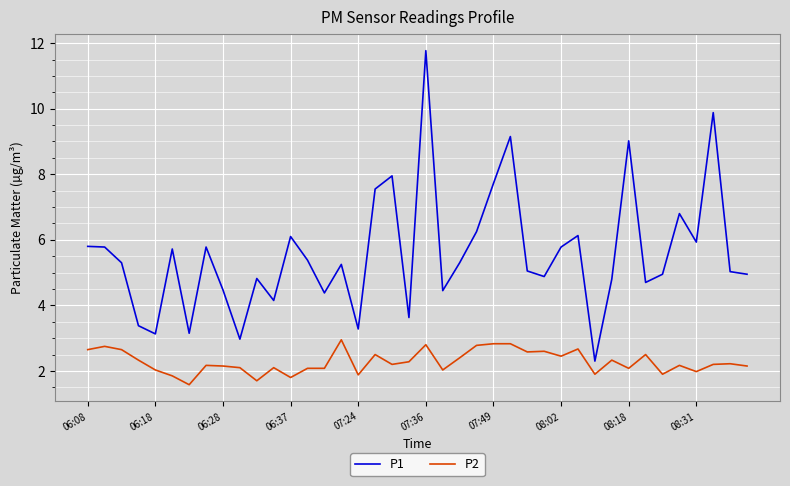

Rank the series by their maximum value, from highest to lowest.

P1, P2